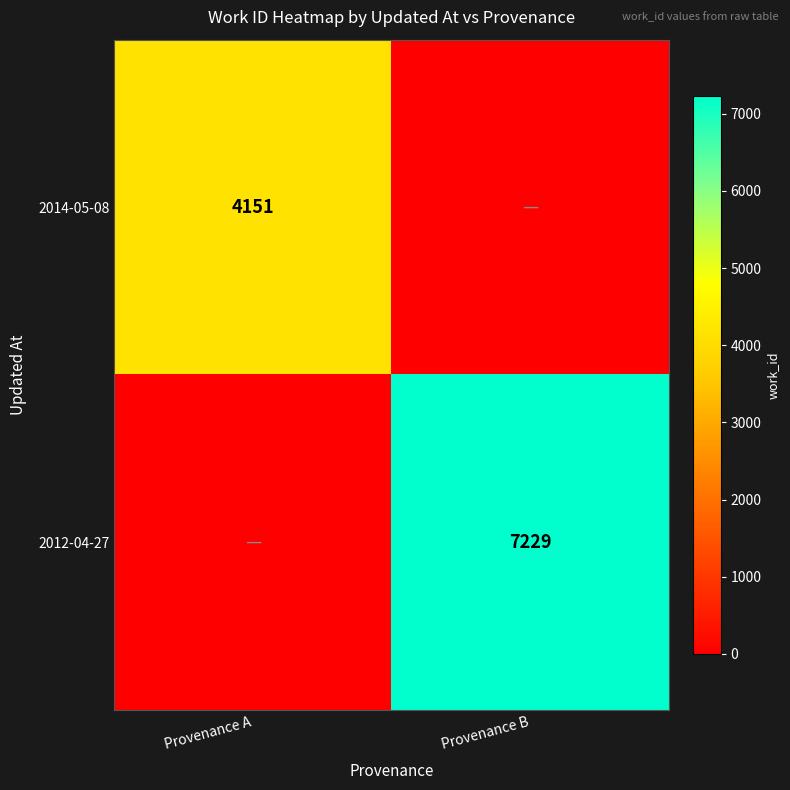

True or false: 2014-05-08 has a value of 6787 at Provenance A.

False